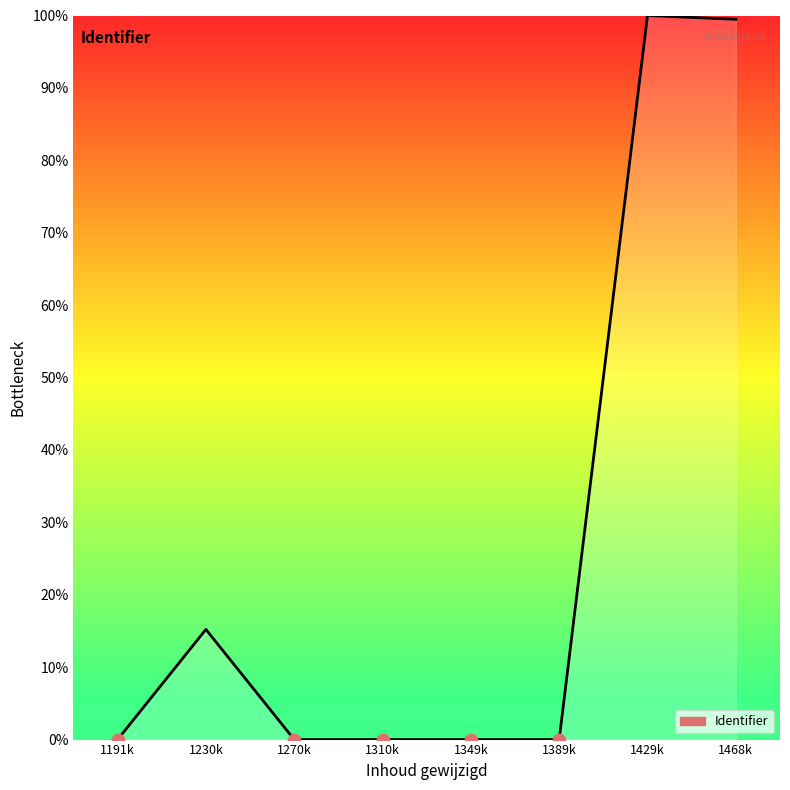

What is the change in value from 1230k to 1429k?

+84.8